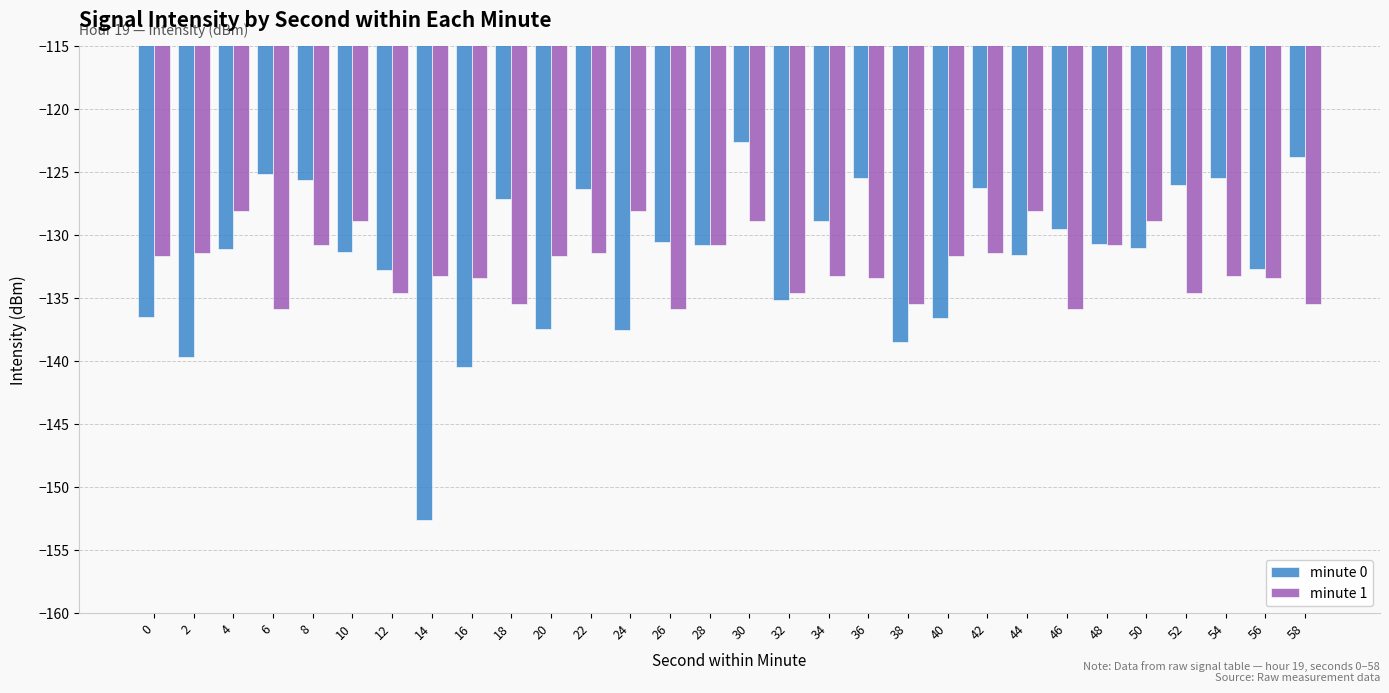

Rank the series by their maximum value, from lowest to highest.

minute 1, minute 0